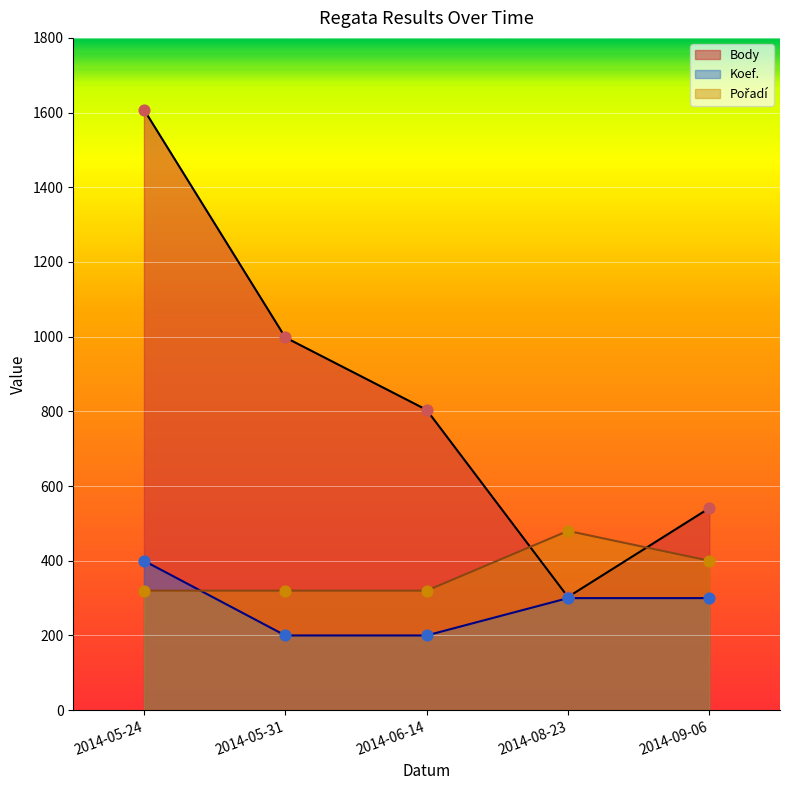

At which category is the sum across all series the highest?

2014-05-24